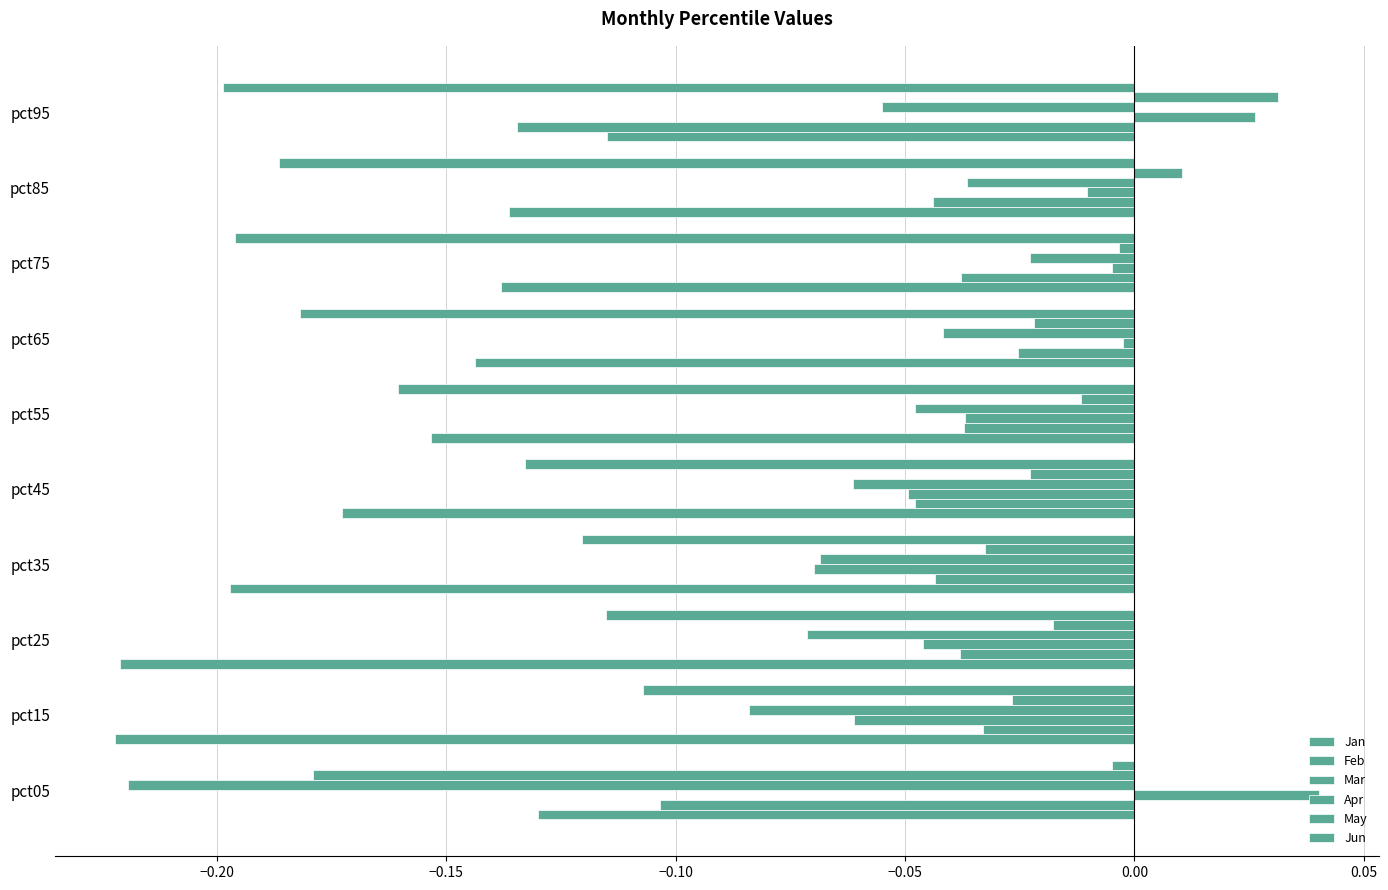

What is the minimum value for Jun?

-0.2